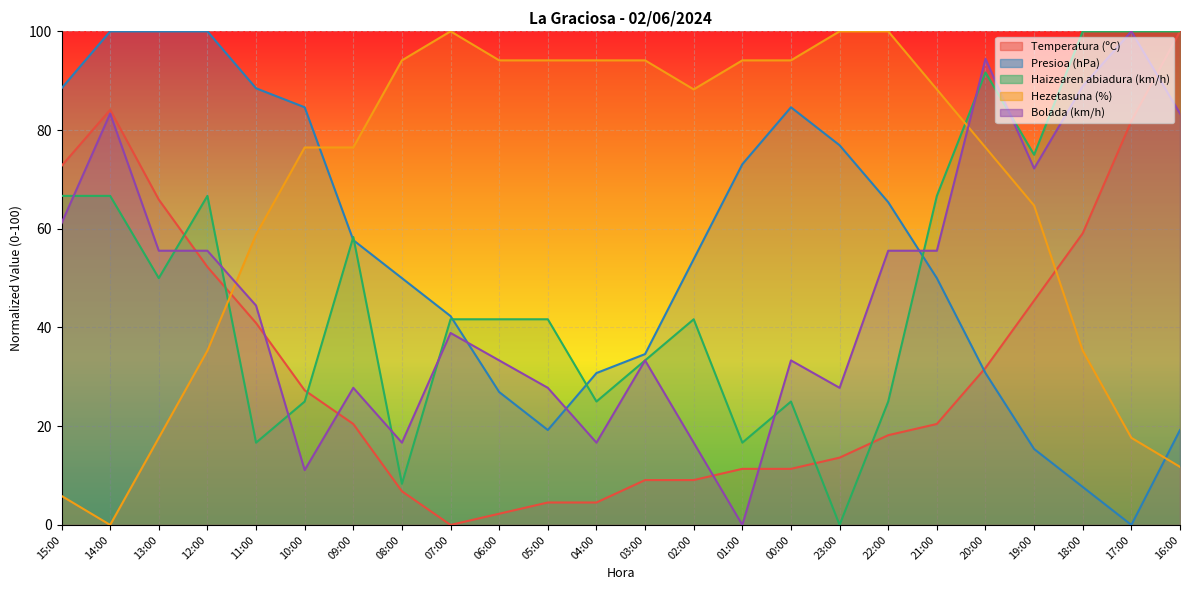

List the labels in order of Hezetasuna (%) value, smallest first.

14:00, 15:00, 16:00, 13:00, 17:00, 12:00, 18:00, 11:00, 19:00, 10:00, 09:00, 20:00, 02:00, 21:00, 08:00, 06:00, 05:00, 04:00, 03:00, 01:00, 00:00, 07:00, 23:00, 22:00